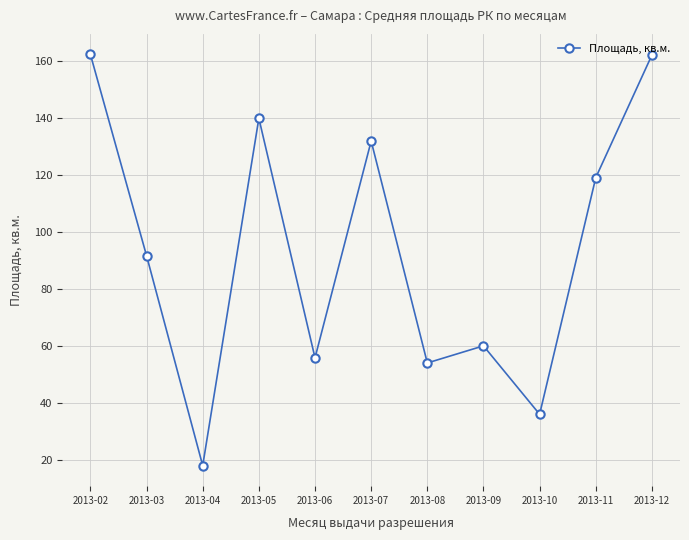

At which category does the chart reach its minimum across all series?

2013-04